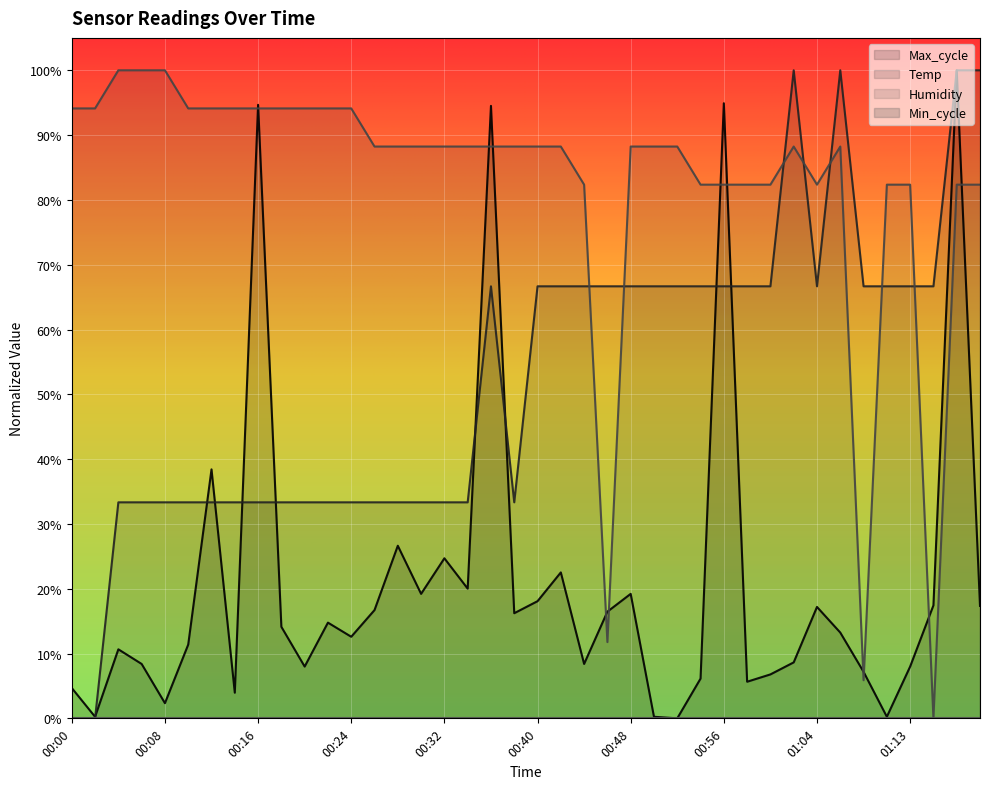

Where do Temp and Max_cycle first cross each other?

00:02 and 00:04